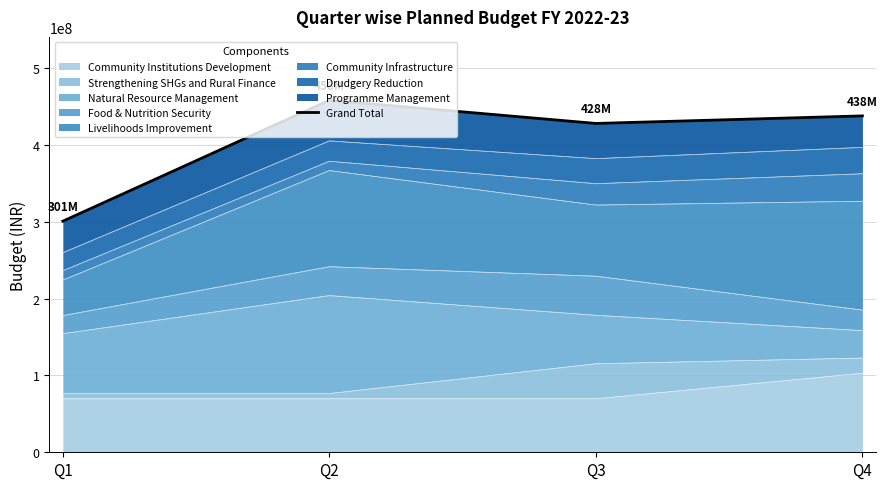

What is the smallest value displayed?

300935506.6